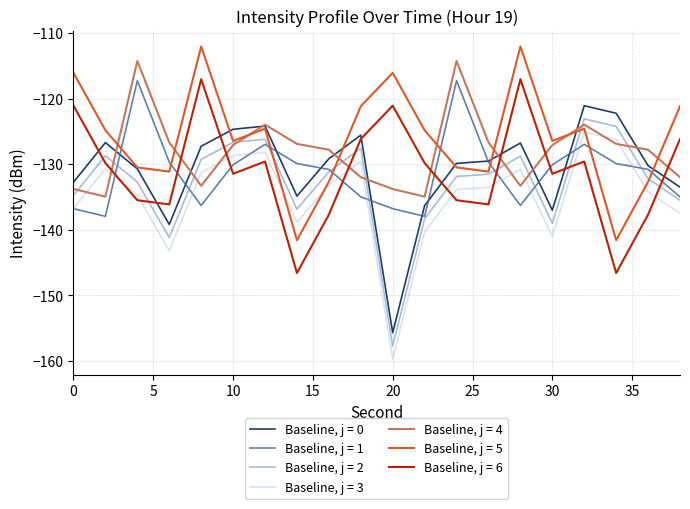

How many intersections are there between Baseline, j = 5 and Baseline, j = 4?

8